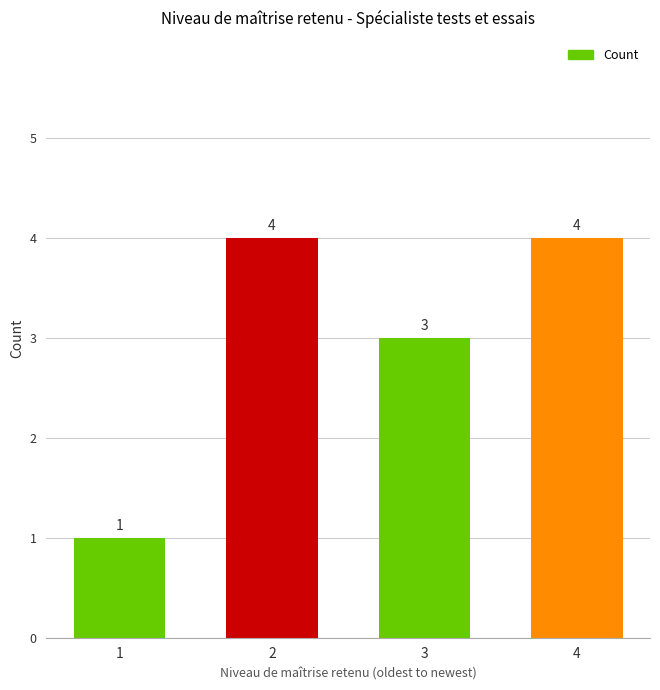

The chart shows a value of 4 at 4. True or false?

True